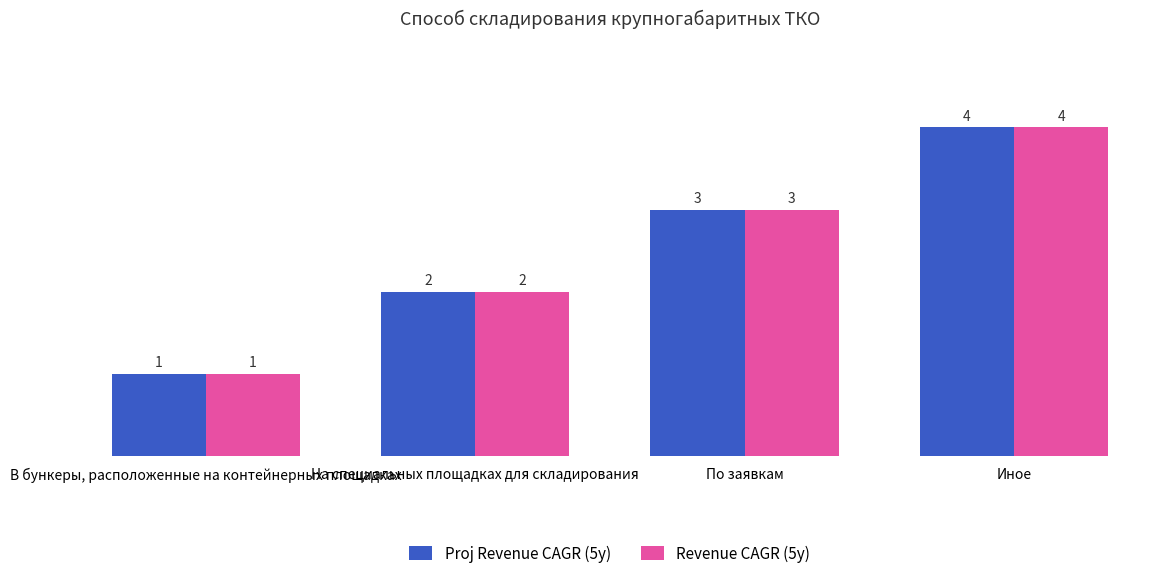

List the labels in order of Revenue CAGR (5y) value, smallest first.

В бункеры, расположенные на контейнерных площадках, На специальных площадках для складирования, По заявкам, Иное